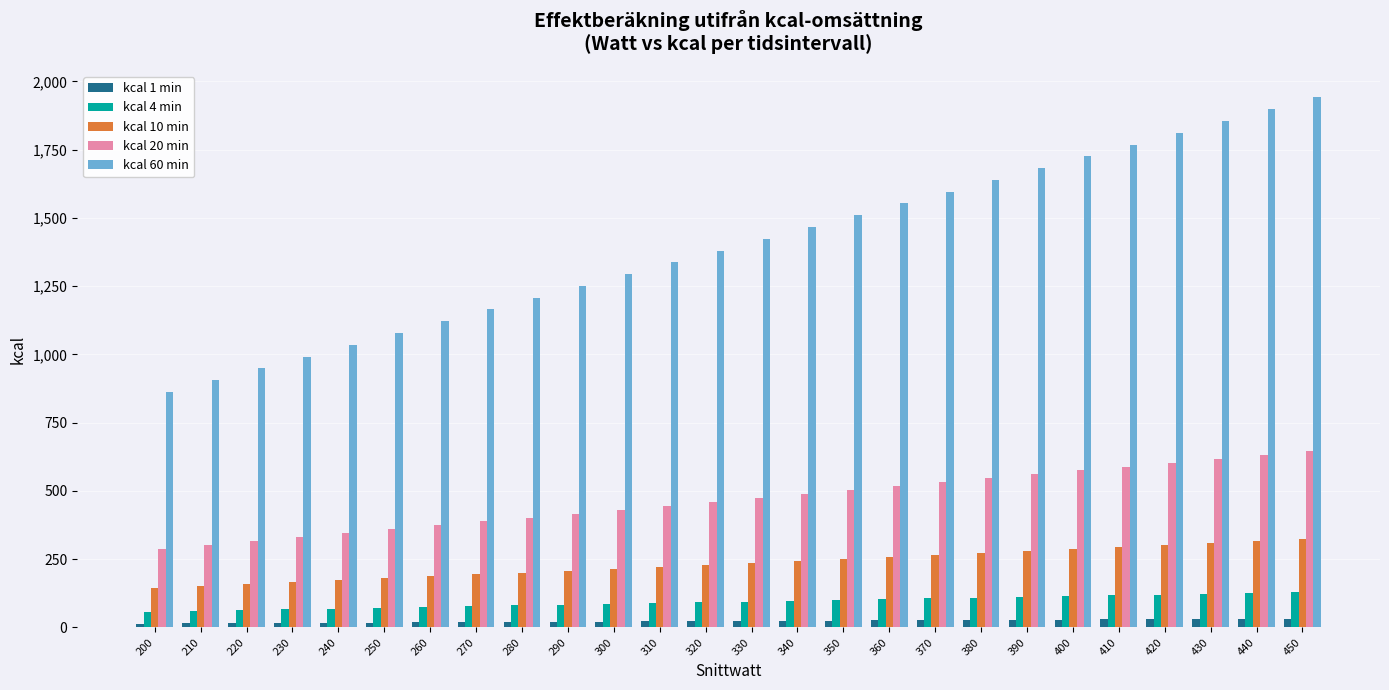

Is it true that kcal 10 min equals 294.7 at 410?

True